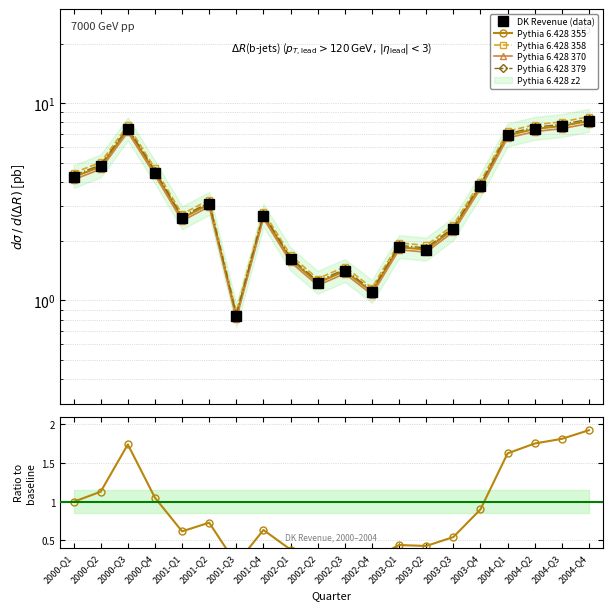

What is the spread (max minus min) of values at 2002-Q1?

1.3